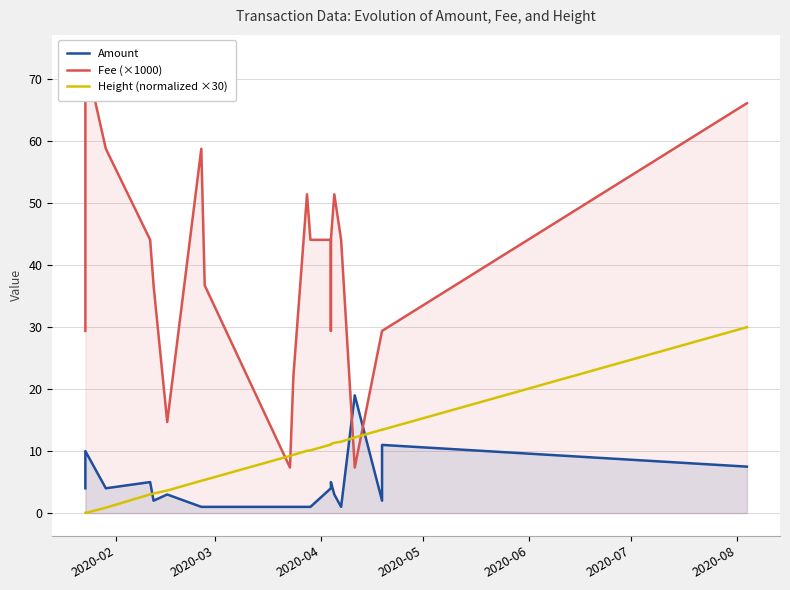

Which series has the largest total across all categories?

Fee (×1000)